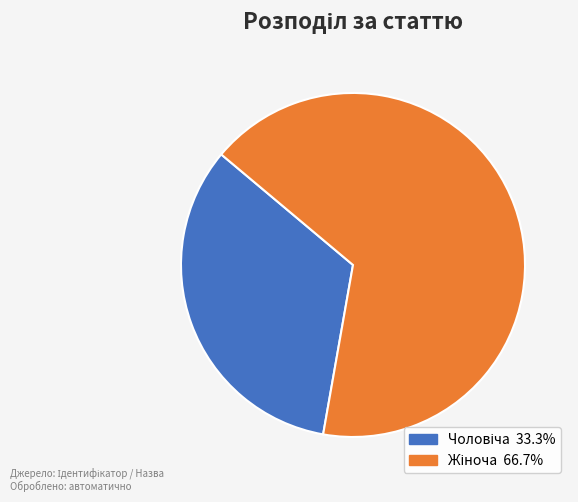

How many segments does this pie chart have?

2